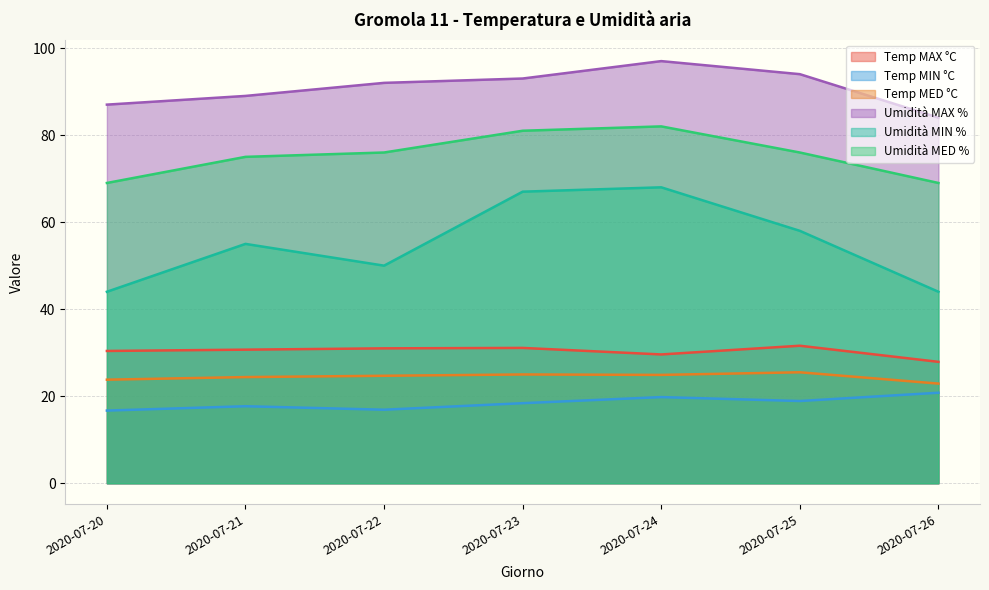

Is the value of Temp MIN °C at 2020-07-25 greater than the value of Umidità MAX % at 2020-07-23?

No